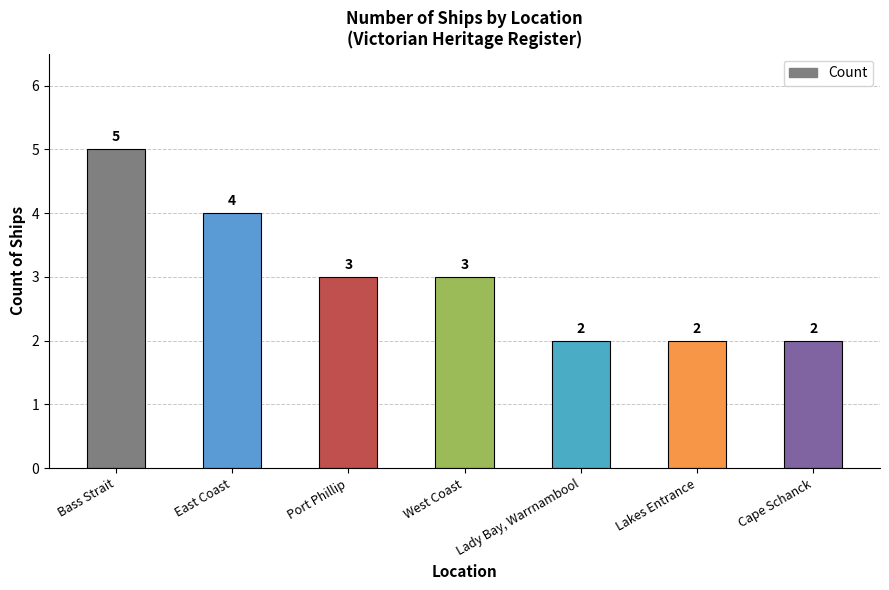

How many distinct data groups are displayed?

1